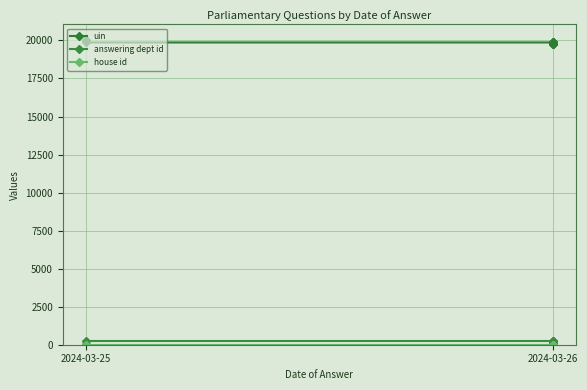

Reading right to left, extract all data points from this chart.

uin: 19776	19838	19879	19894	19774	19790	19789	19868	19867	20048
answering dept id: 29	214	217	54	90	11	11	214	214	29
house id: 1	1	1	1	1	1	1	1	1	1